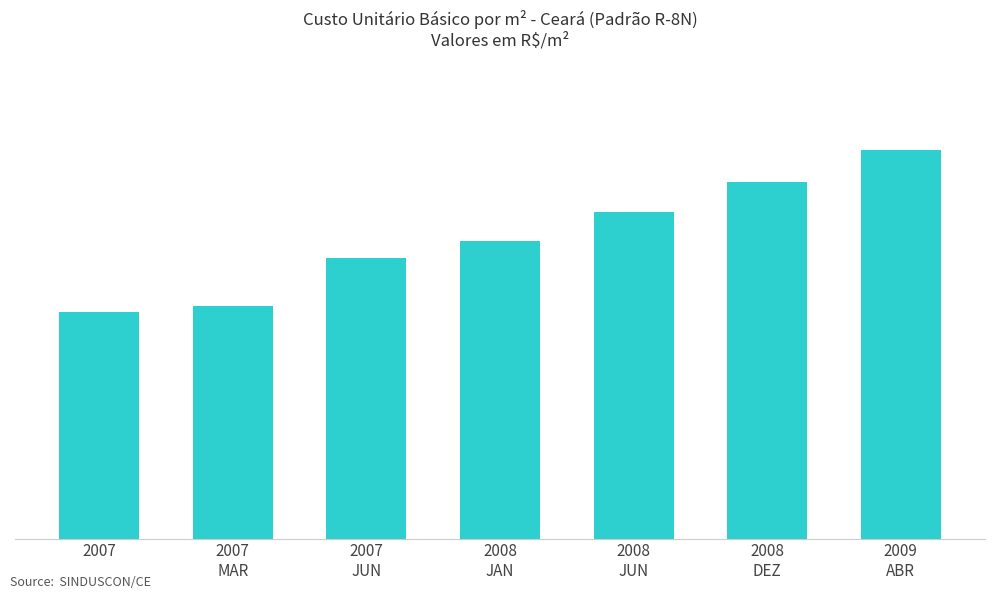

Are the bars horizontal?

No